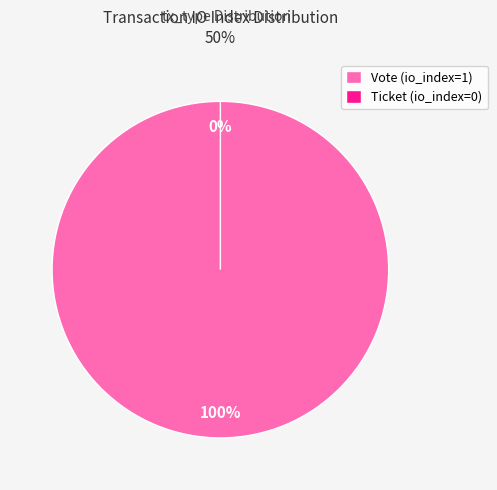

Does Ticket (io_index=0) account for over 50% of the chart?

No